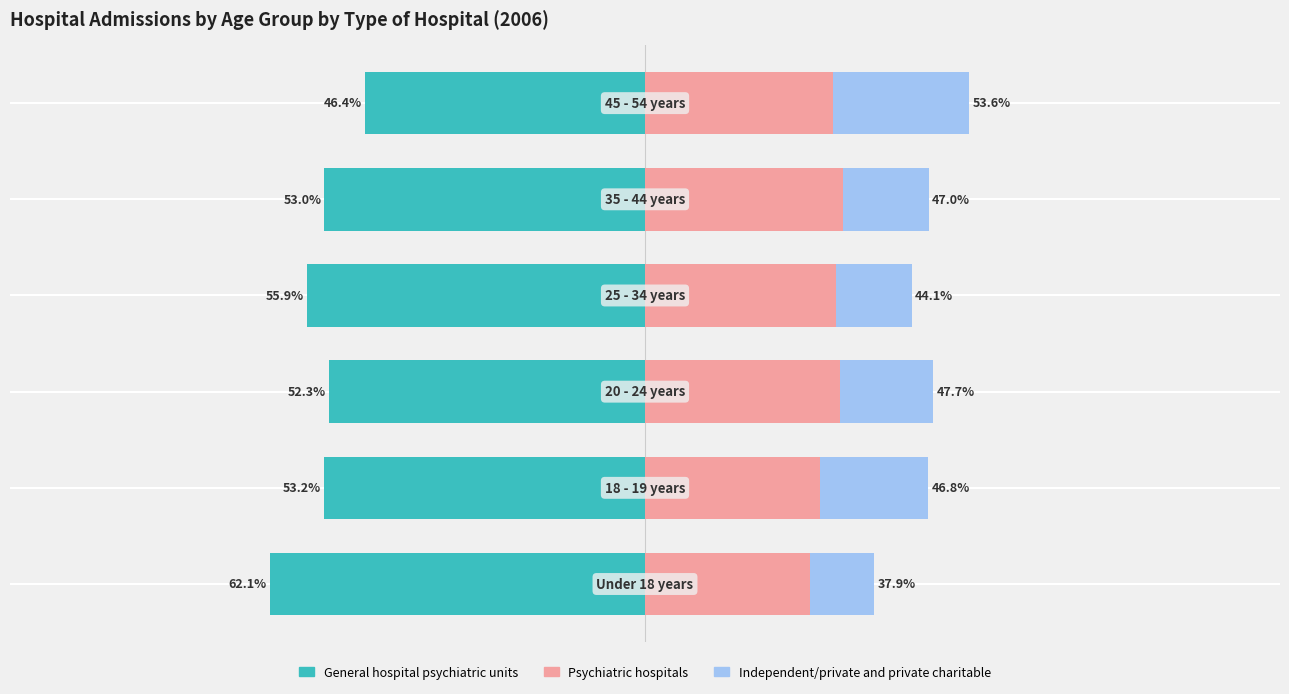

At how many categories does at least one series exceed -44?

6